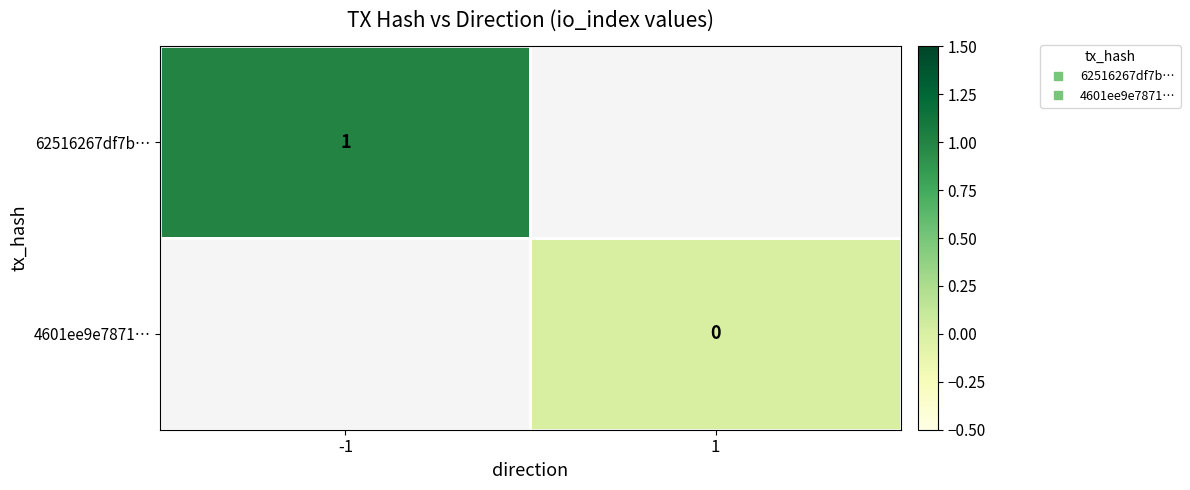

How many positive values does the 62516267df7b… series have?

1